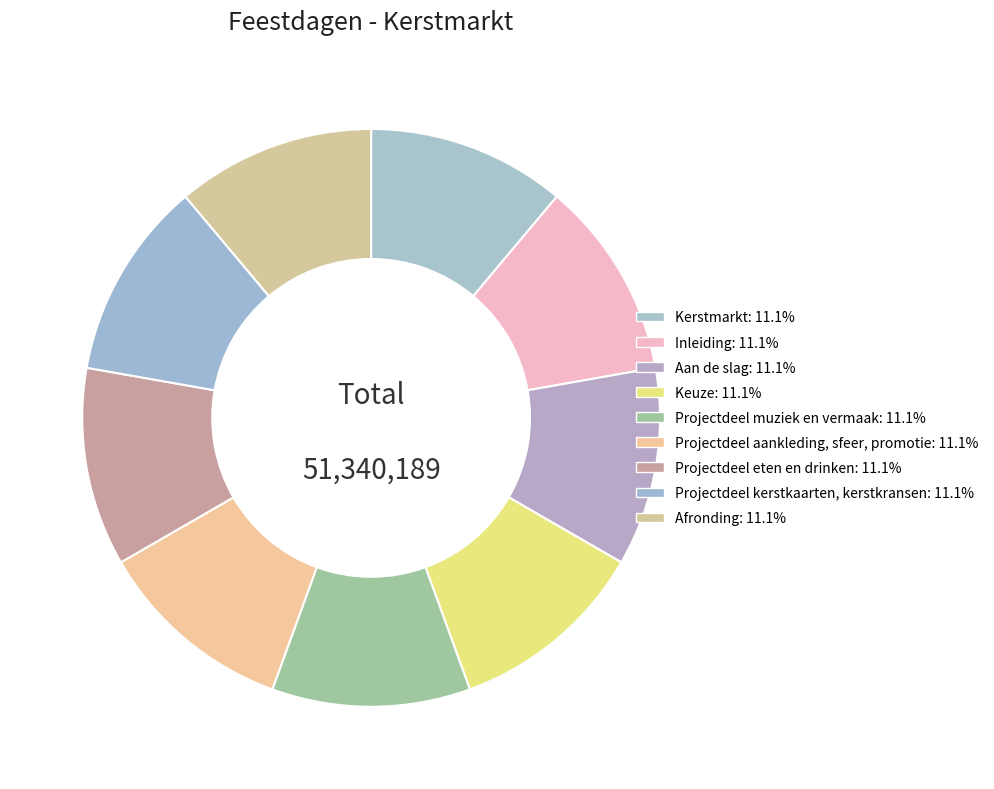

True or false: Keuze accounts for 19% of the total.

False